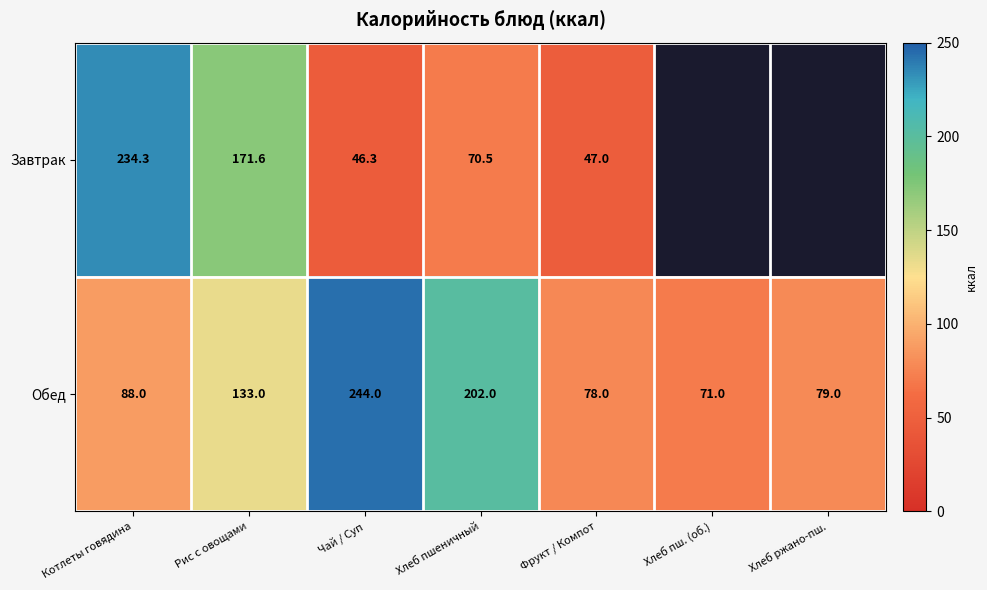

Which has a higher value, Фрукт / Компот or Хлеб пшеничный?

Хлеб пшеничный